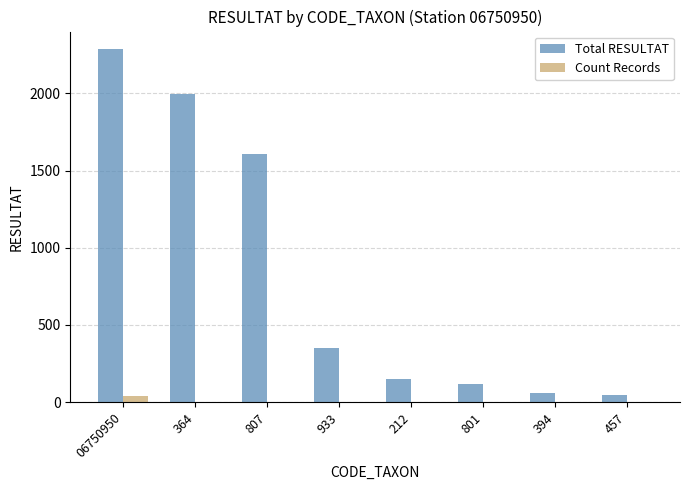

What is the maximum value for Total RESULTAT?

2286